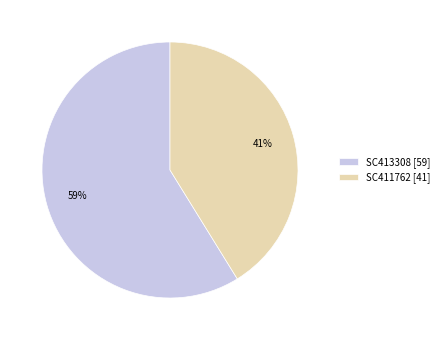

The SC411762 slice represents 41% of the pie. True or false?

True